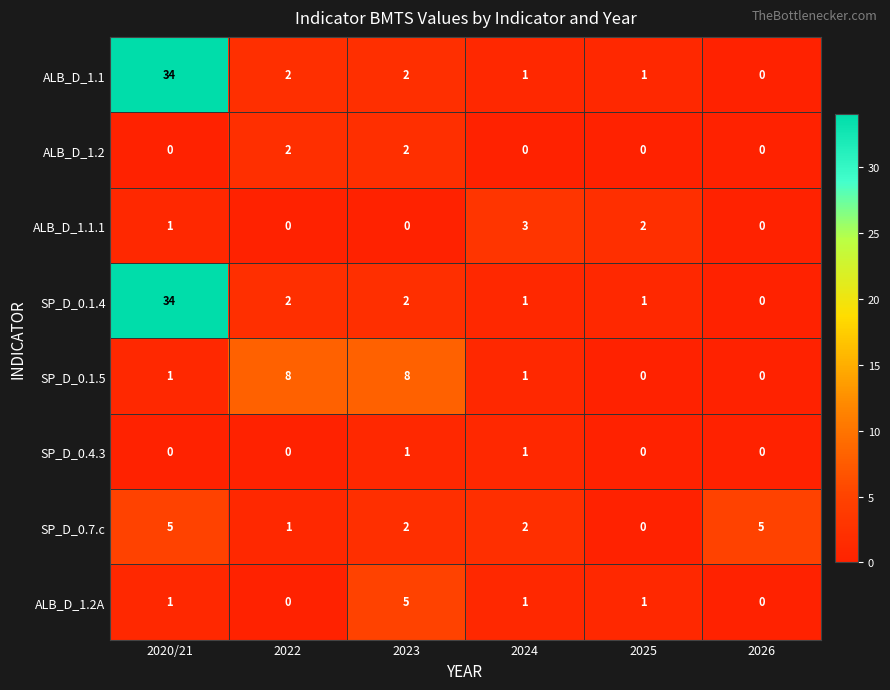

What is the sum of all ALB_D_1.2A values?

8